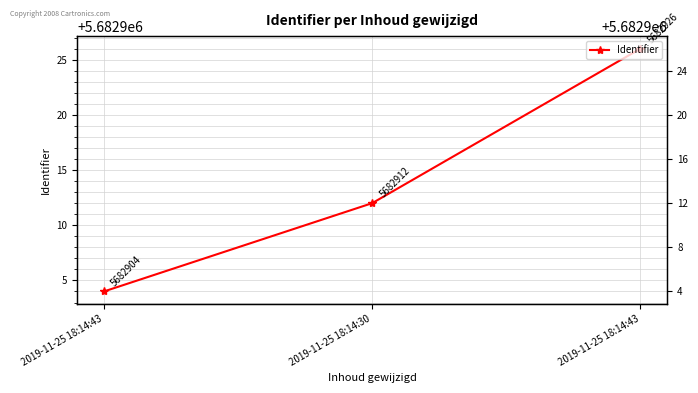

Is it true that the value at 2019-11-25 18:14:30 is 7889450?

False